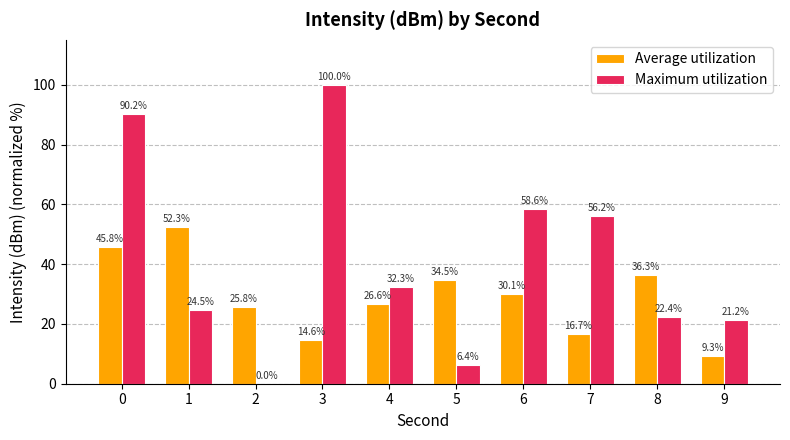

Reading right to left, transcribe all the data shown in this chart.

Average utilization: 9=9.3	8=36.3	7=16.7	6=30.1	5=34.5	4=26.6	3=14.6	2=25.8	1=52.3	0=45.8
Maximum utilization: 9=21.2	8=22.4	7=56.2	6=58.6	5=6.4	4=32.3	3=100.0	2=0.0	1=24.5	0=90.2